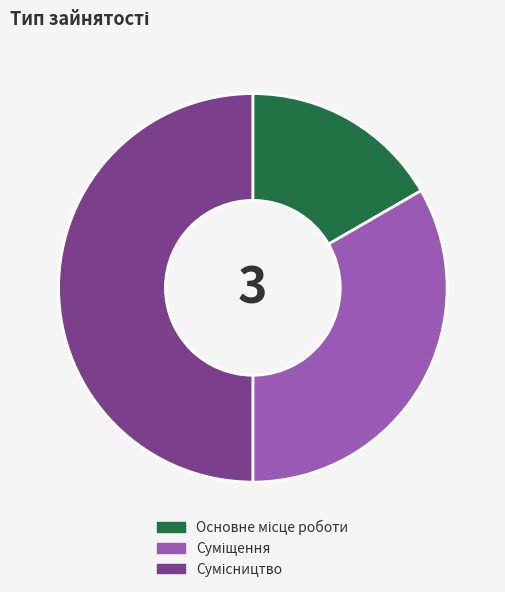

To the nearest percent, what is the combined percentage of Суміщення and Сумісництво?

83%